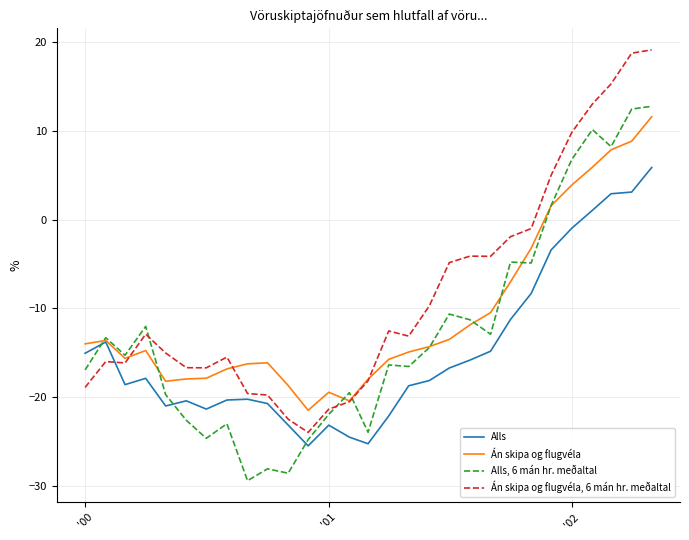

What is the average value of the Alls, 6 mán hr. meðaltal series?

-12.5